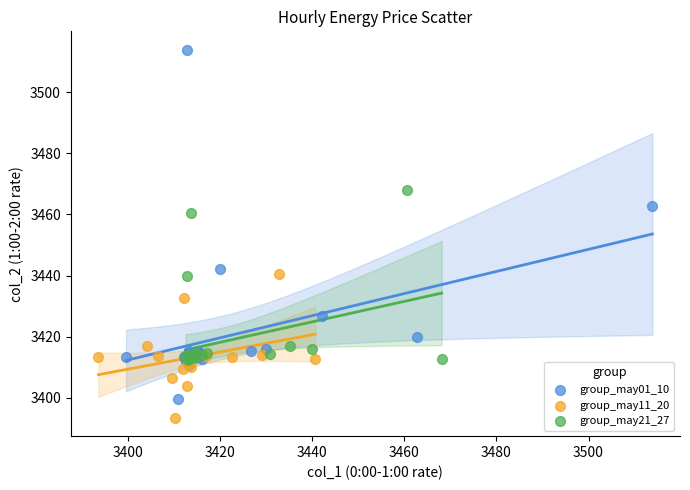

Which series has the largest Y range (max minus min)?

group_may01_10